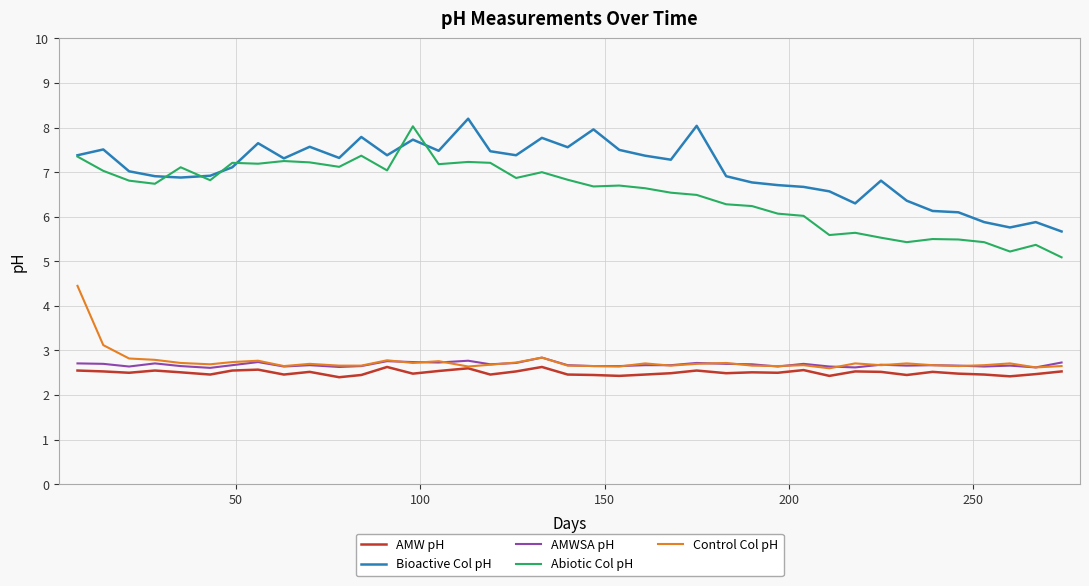

How many lines are shown in the chart?

5